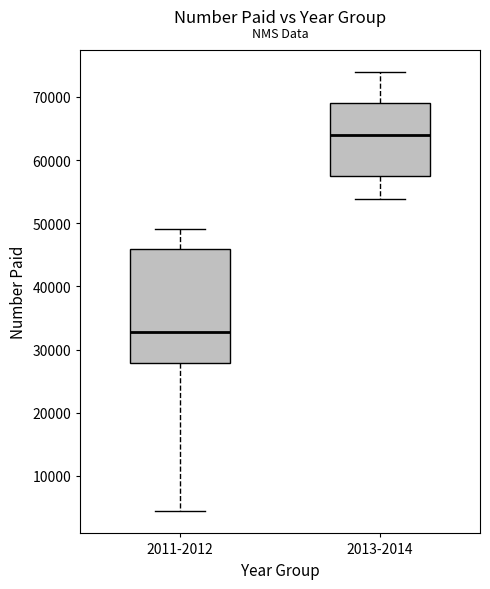

Which box is the tallest, from its lower edge to its upper edge?

2011-2012